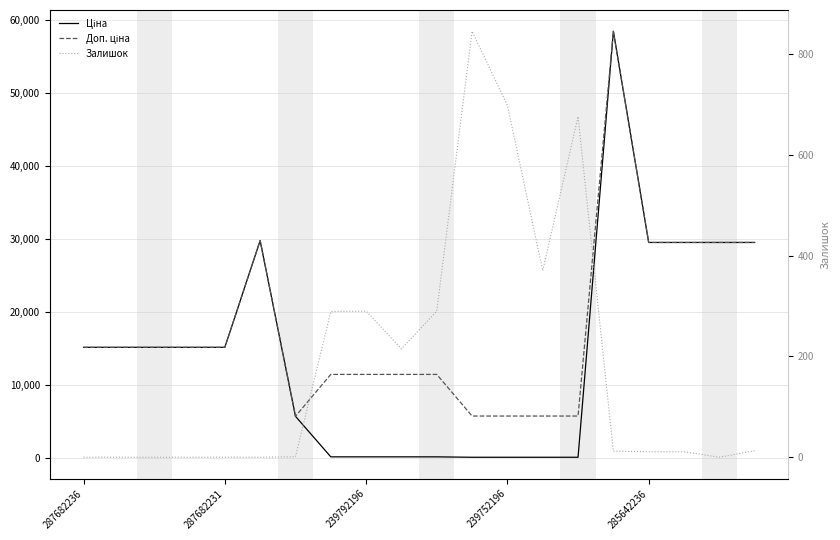

What is the difference between the maximum and minimum values in the Залишок series?

845.0